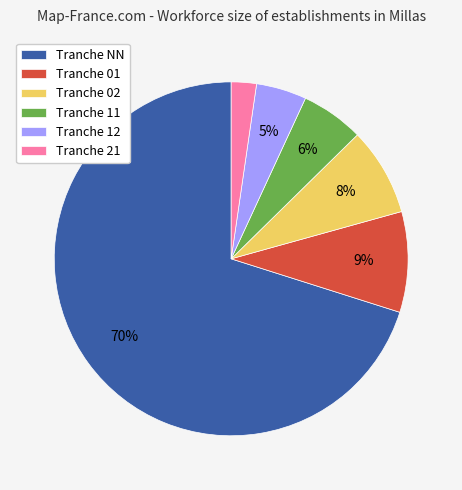

To the nearest percent, what portion does Tranche 12 represent?

5%